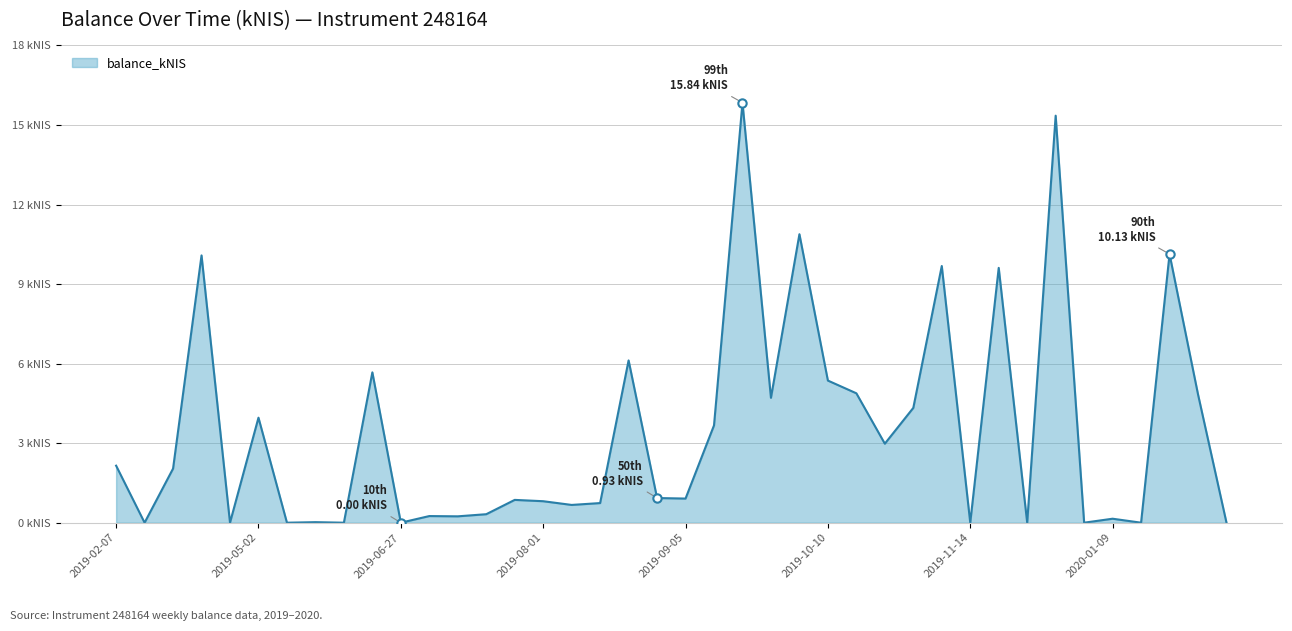

Does the chart display data point markers on the line(s)?

No